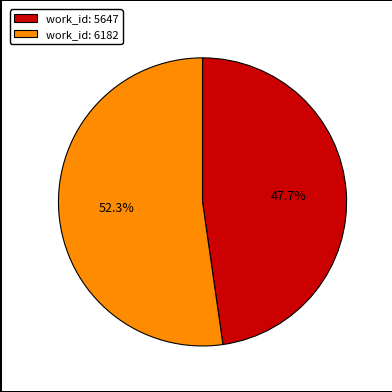

How many segments does this pie chart have?

2